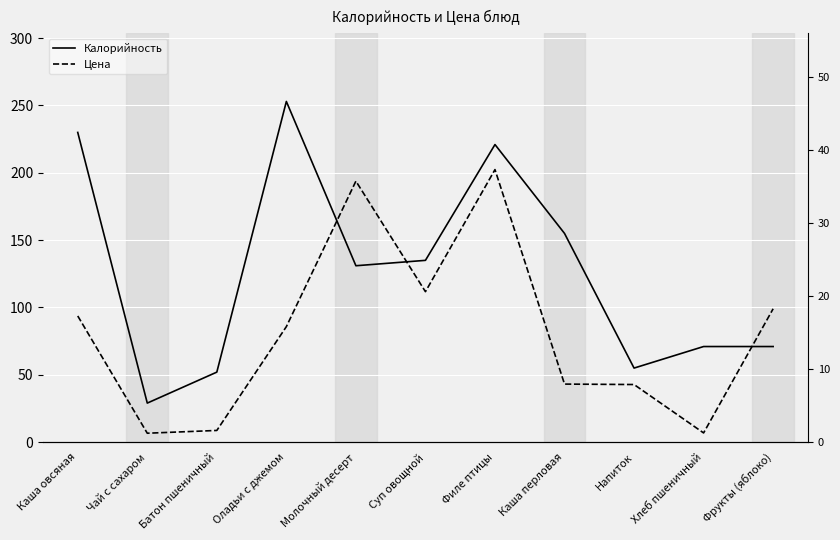

True or false: Калорийность and Цена cross at least once.

False